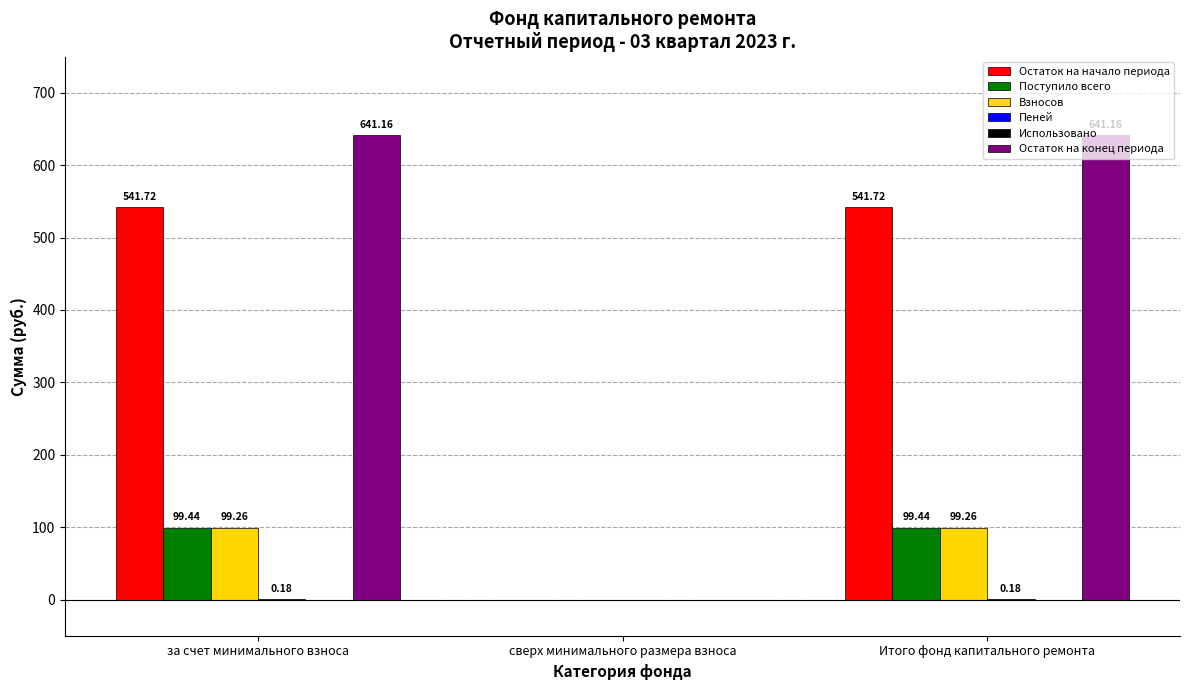

The Поступило всего series shows 0.0 at сверх минимального размера взноса. True or false?

True